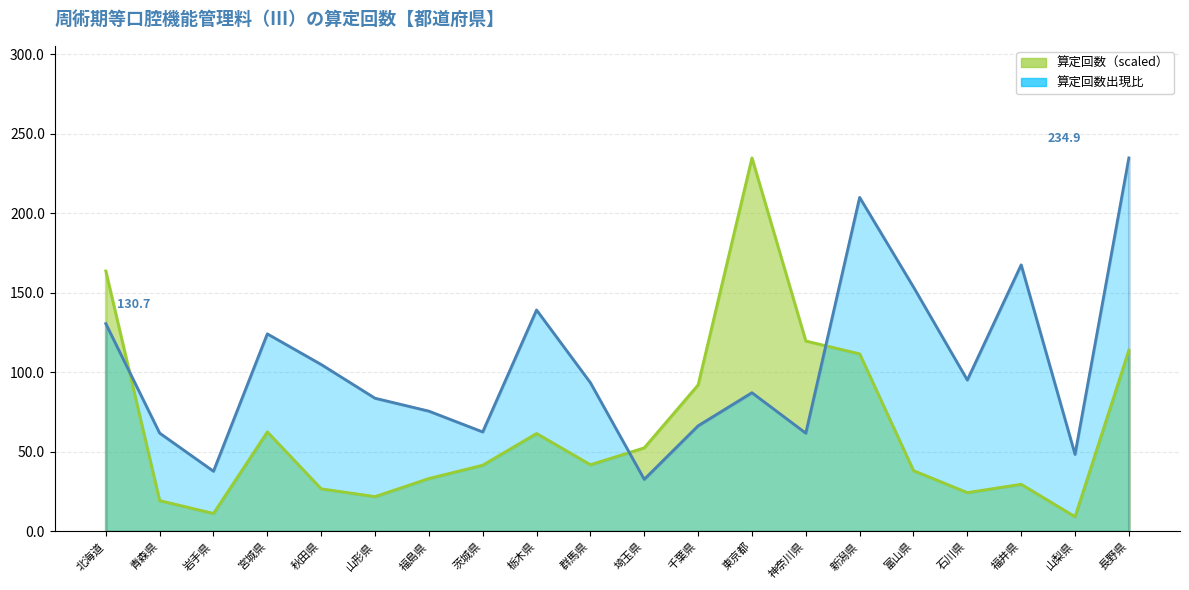

How many values in the 算定回数出現比 series are below 93?

10